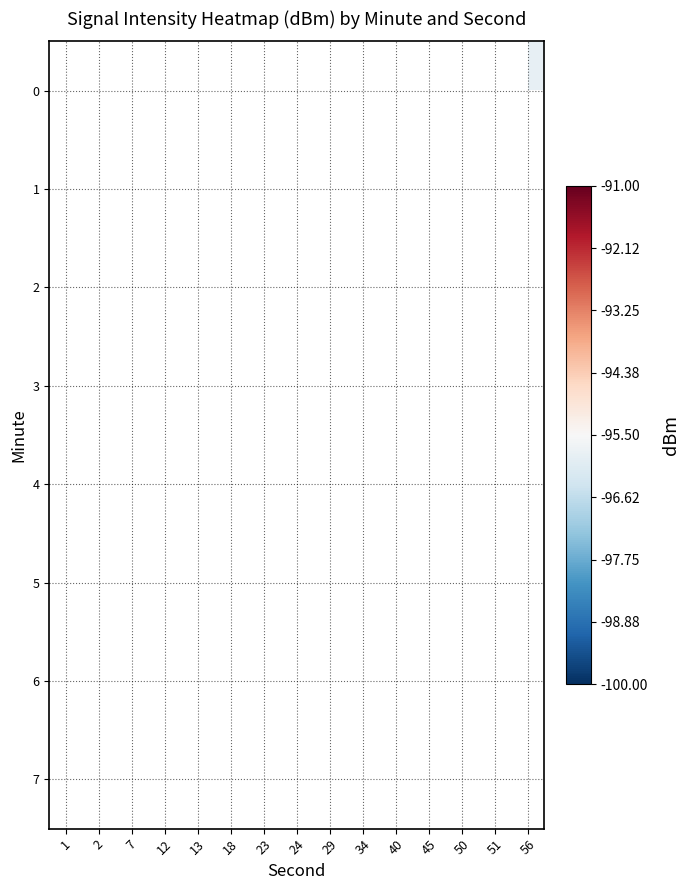

At which category does the chart reach its peak across all series?

56